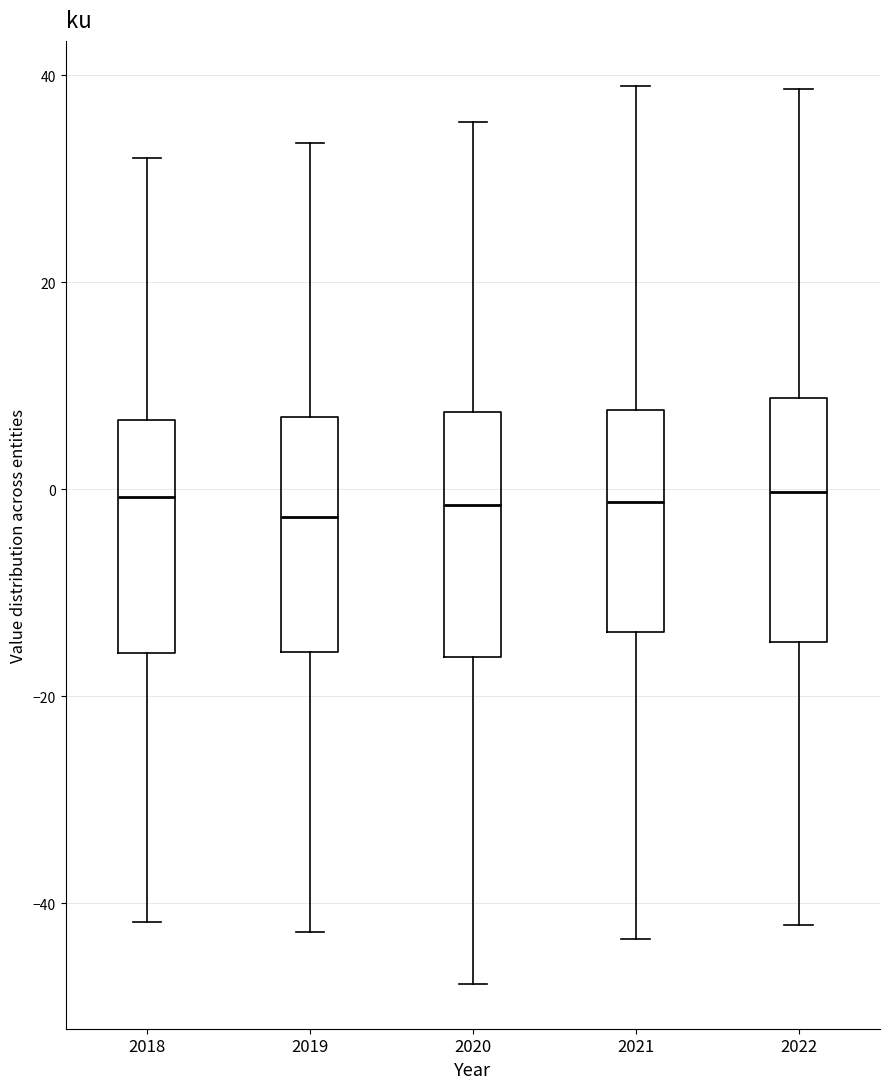

Where does the upper whisker of the box at x = 2020 end on the y-axis? The values are not printed on the chart, so give them approximately, as read against the axis.

36